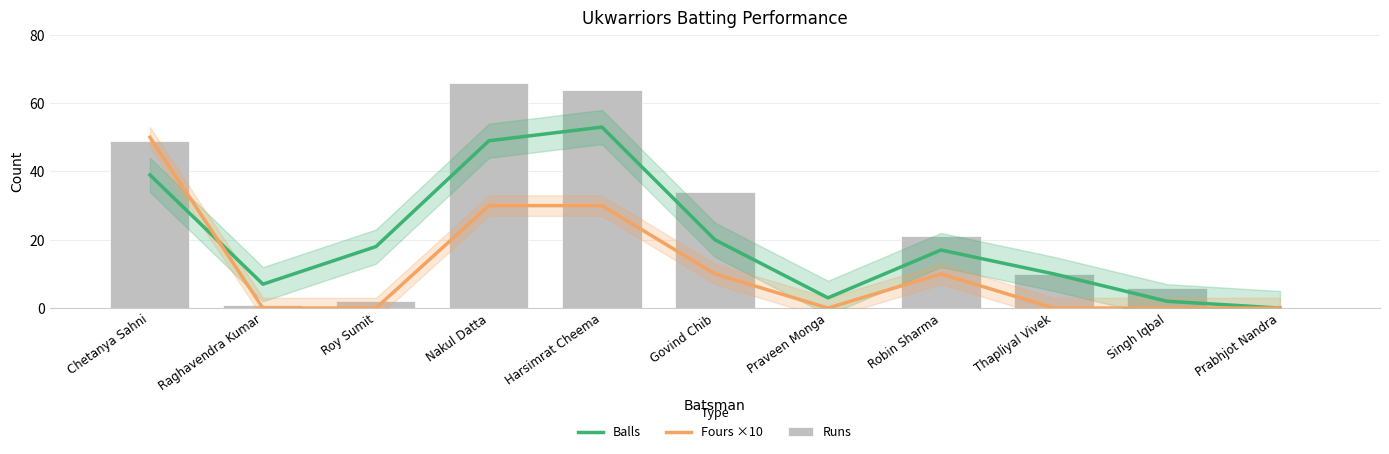

Which series has the largest total across all categories?

Runs